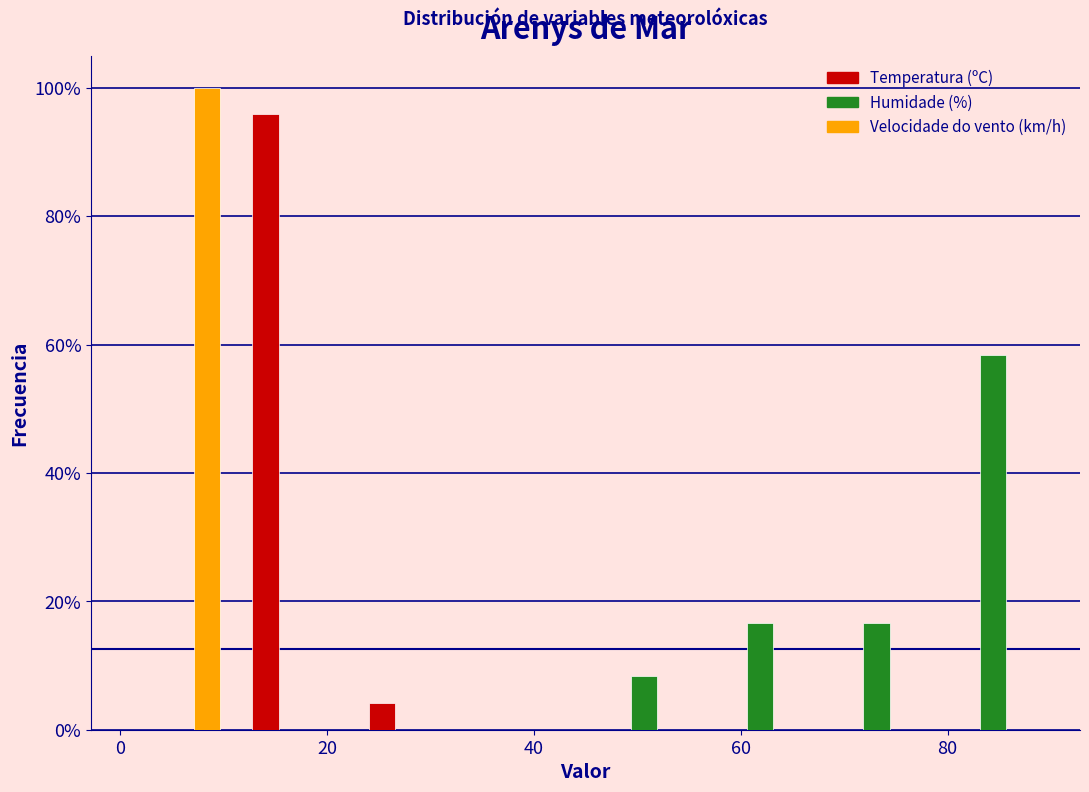

In the Temperatura (ºC) series, which range on the x-axis has the tallest bar?

12 to 22